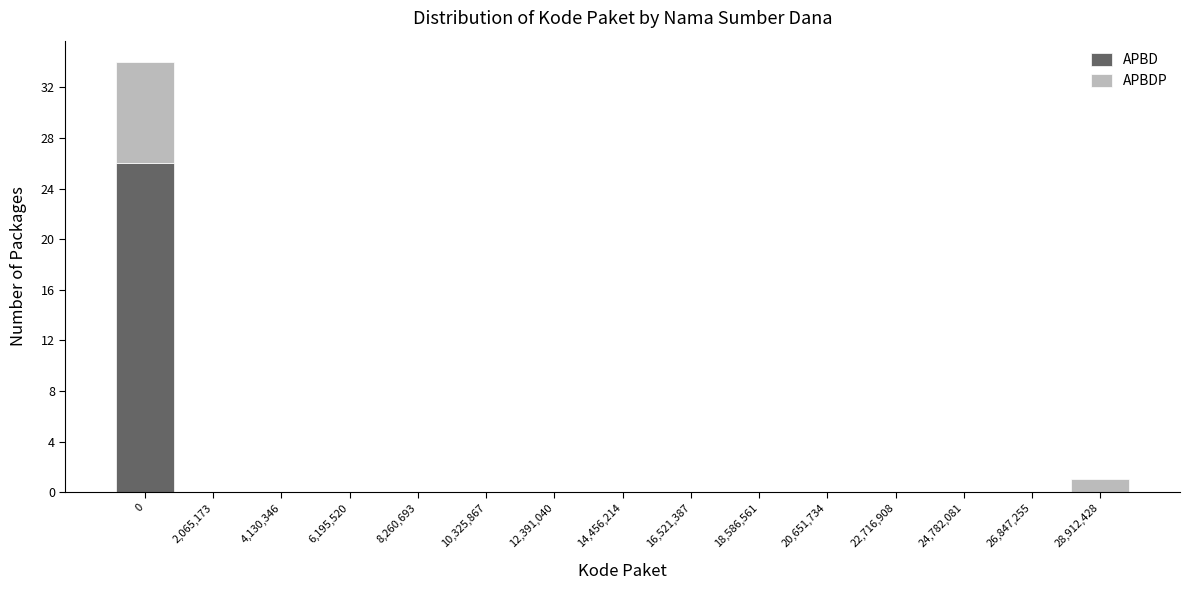

Reading right to left, transcribe the values for APBD.

28,912,428=0	26,847,255=0	24,782,081=0	22,716,908=0	20,651,734=0	18,586,561=0	16,521,387=0	14,456,214=0	12,391,040=0	10,325,867=0	8,260,693=0	6,195,520=0	4,130,346=0	2,065,173=0	0=26